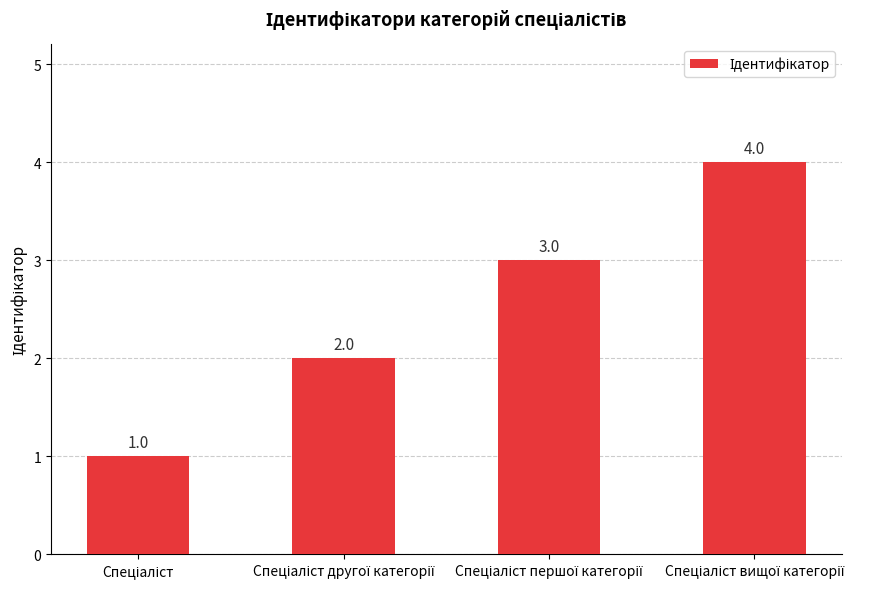

Count the values in the range 2 to 4.

3